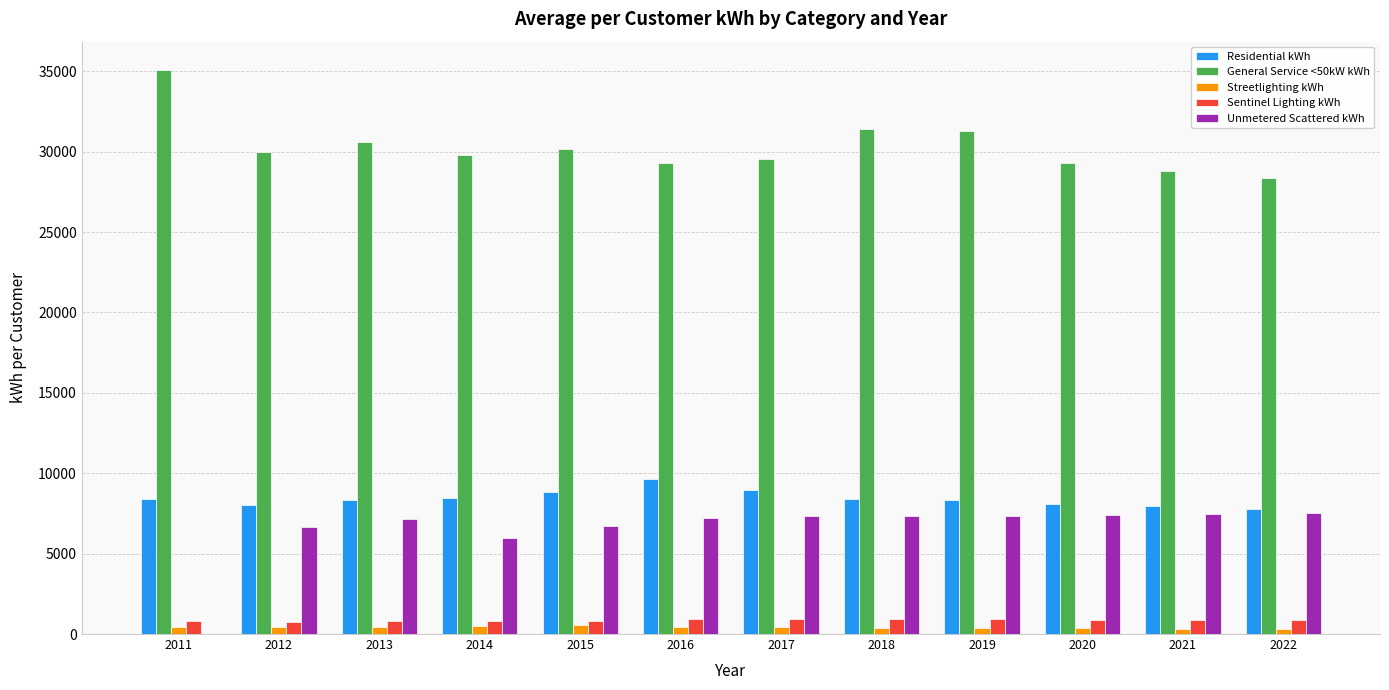

What is the sum of all Unmetered Scattered kWh values?

78046.5